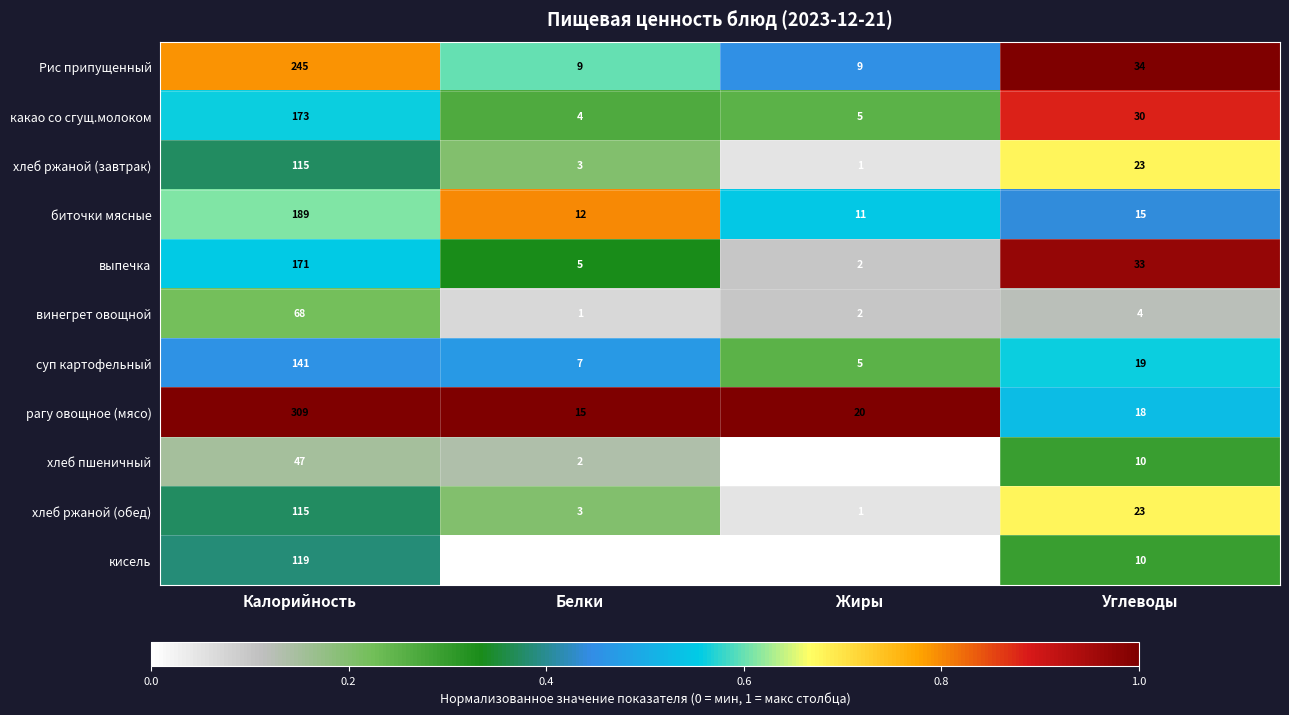

What is the average value of the какао со сгущ.молоком series?

53